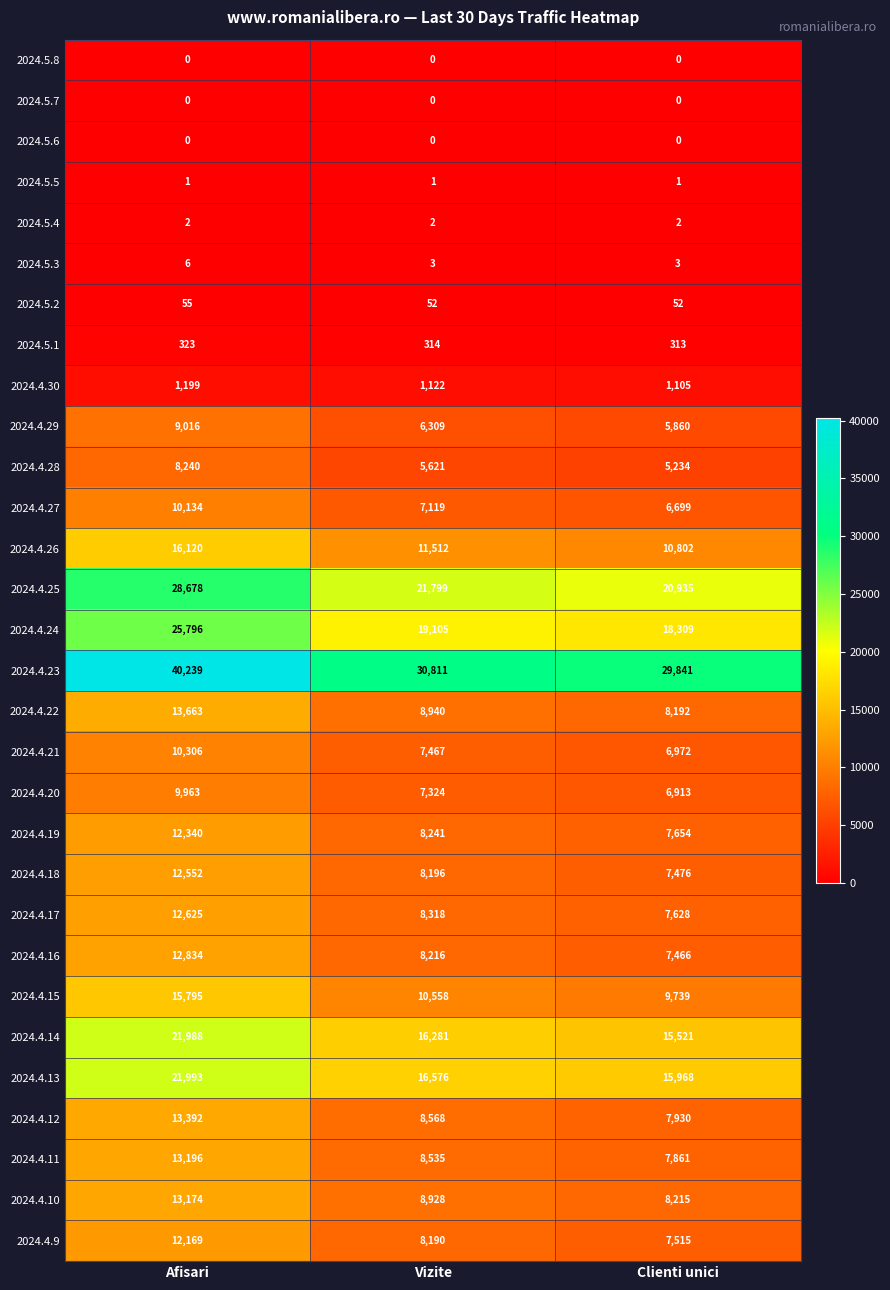

How many distinct data groups are displayed?

30